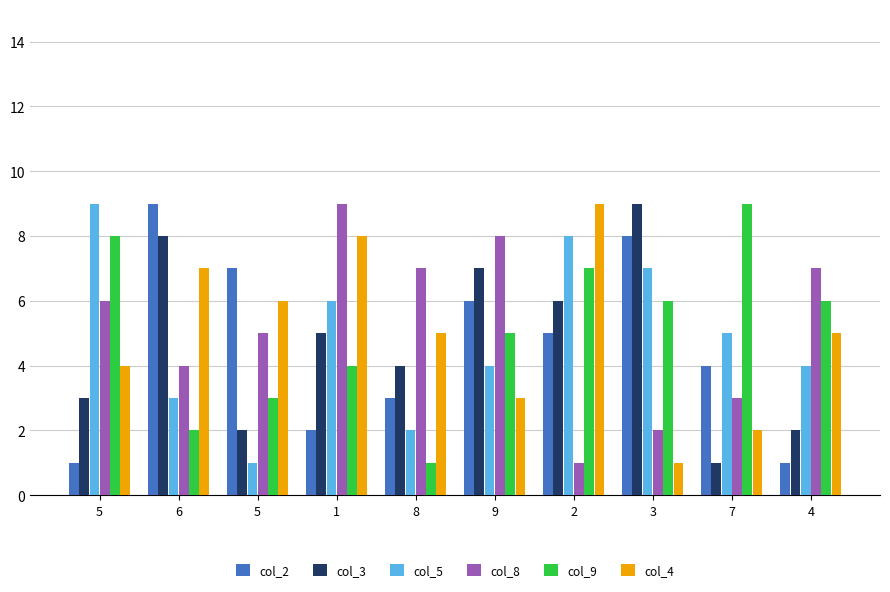

Rank the series at 7 from lowest to highest value.

col_3, col_4, col_8, col_2, col_5, col_9